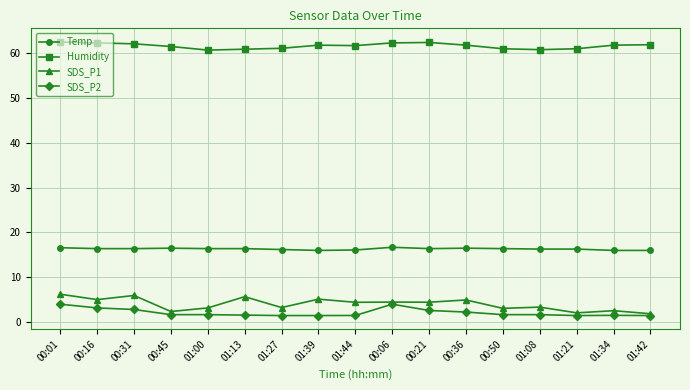

Read the Temp value at 00:16.

16.4